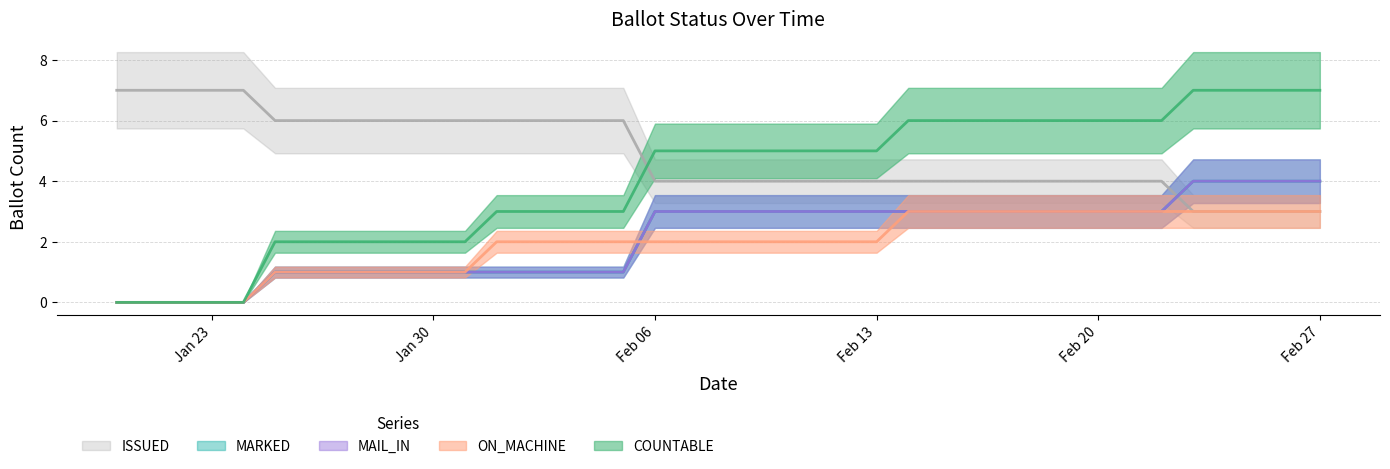

After their last crossing, which series has the higher values: COUNTABLE or MAIL_IN?

COUNTABLE